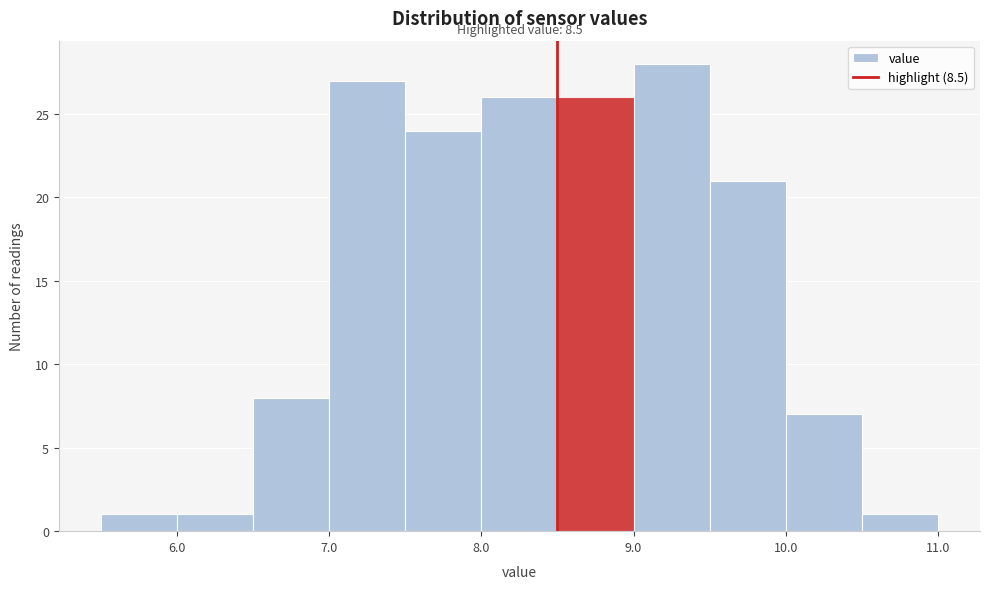

Over which range of the x-axis is the bar tallest?

9.0 to 9.5